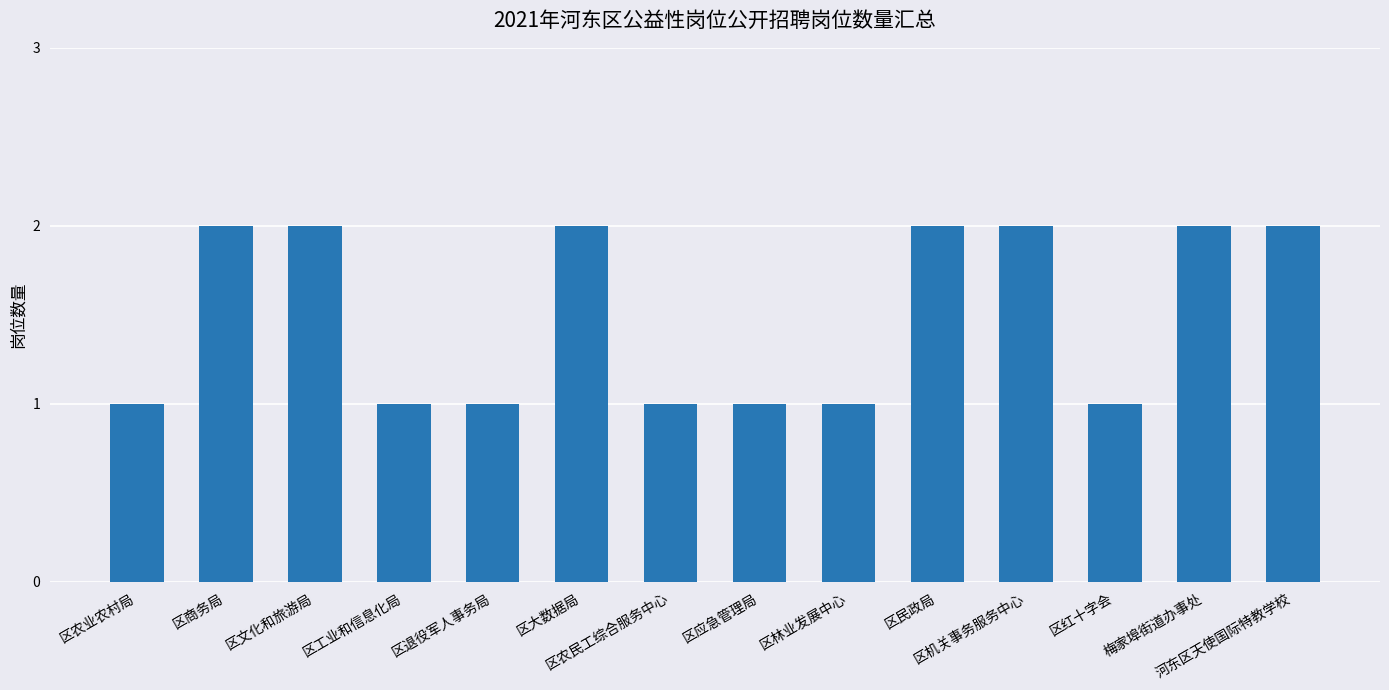

What position from the left is 区商务局?

2